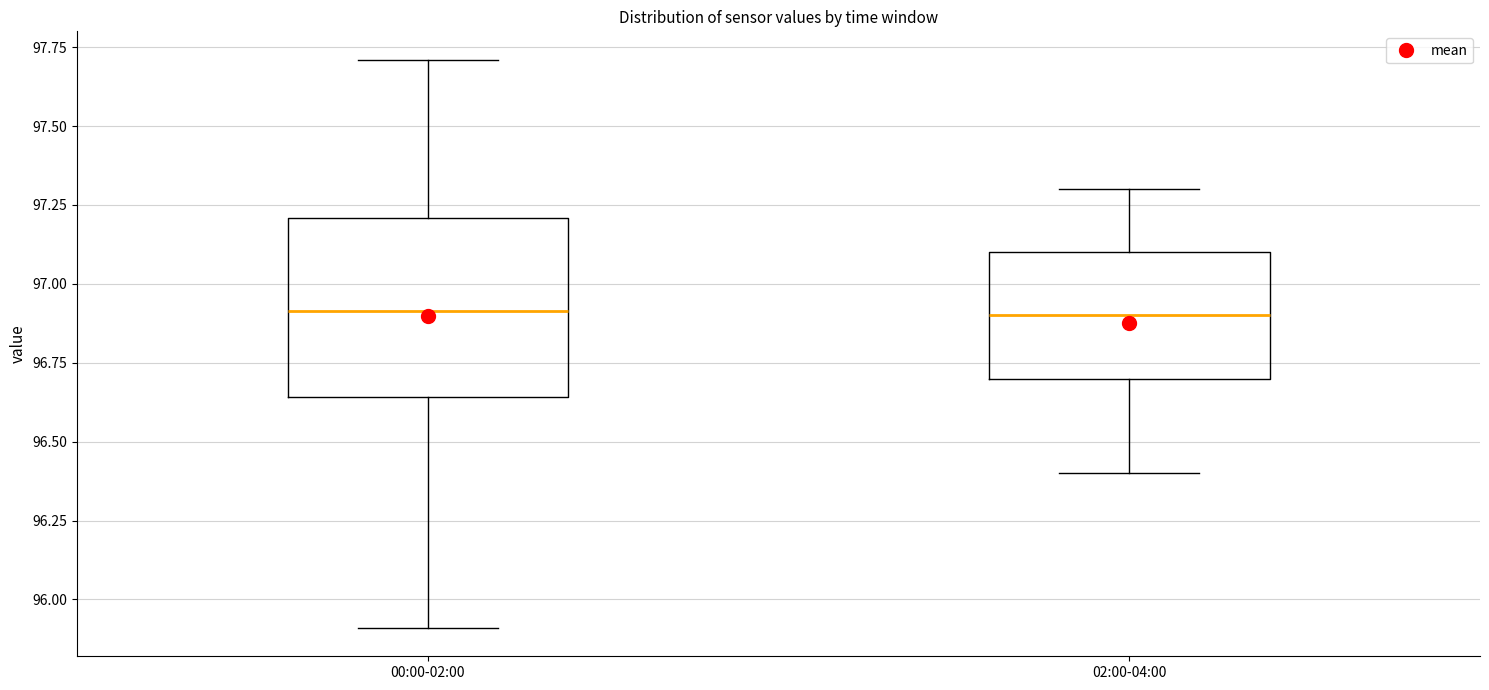

Reading left to right, transcribe this box plot: for each box, give where its median line is, the range the box spans, and where its two whiskers end, as read against the y-axis. The values are not printed on the chart, so give them approximately, as read against the axis.

00:00-02:00: median 96.90, box 96.65 to 97.20, whiskers 95.90 to 97.70
02:00-04:00: median 96.90, box 96.70 to 97.10, whiskers 96.40 to 97.30